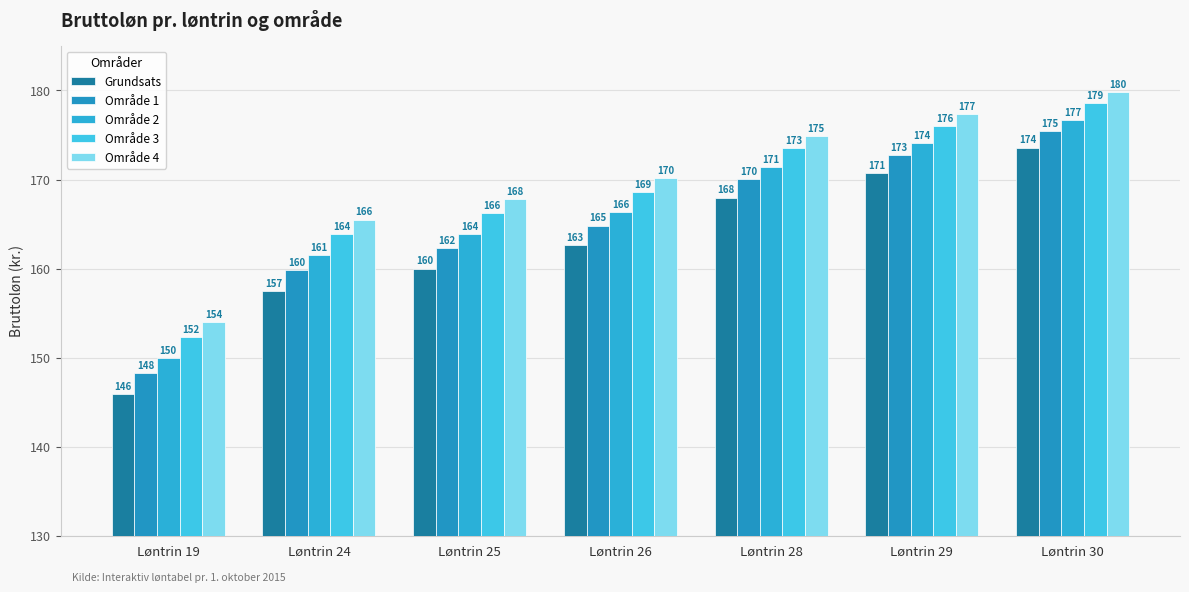

At which label is Område 3 closest to 165?

Løntrin 24